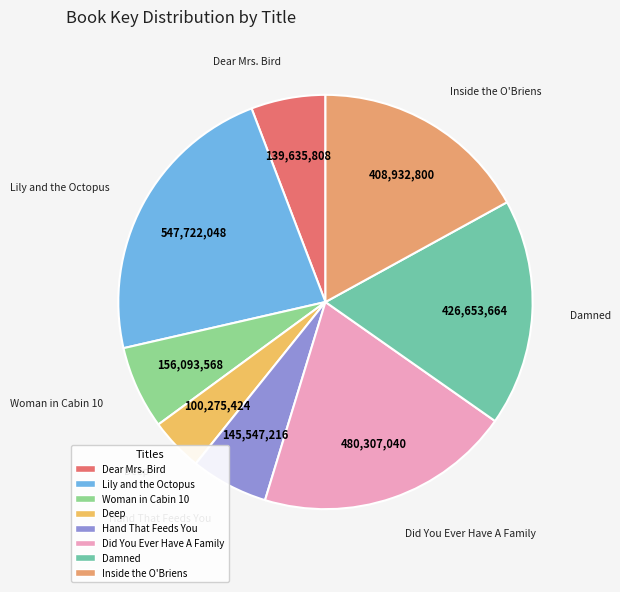

What is the ratio of the value at Deep to the value at Dear Mrs. Bird?

0.7